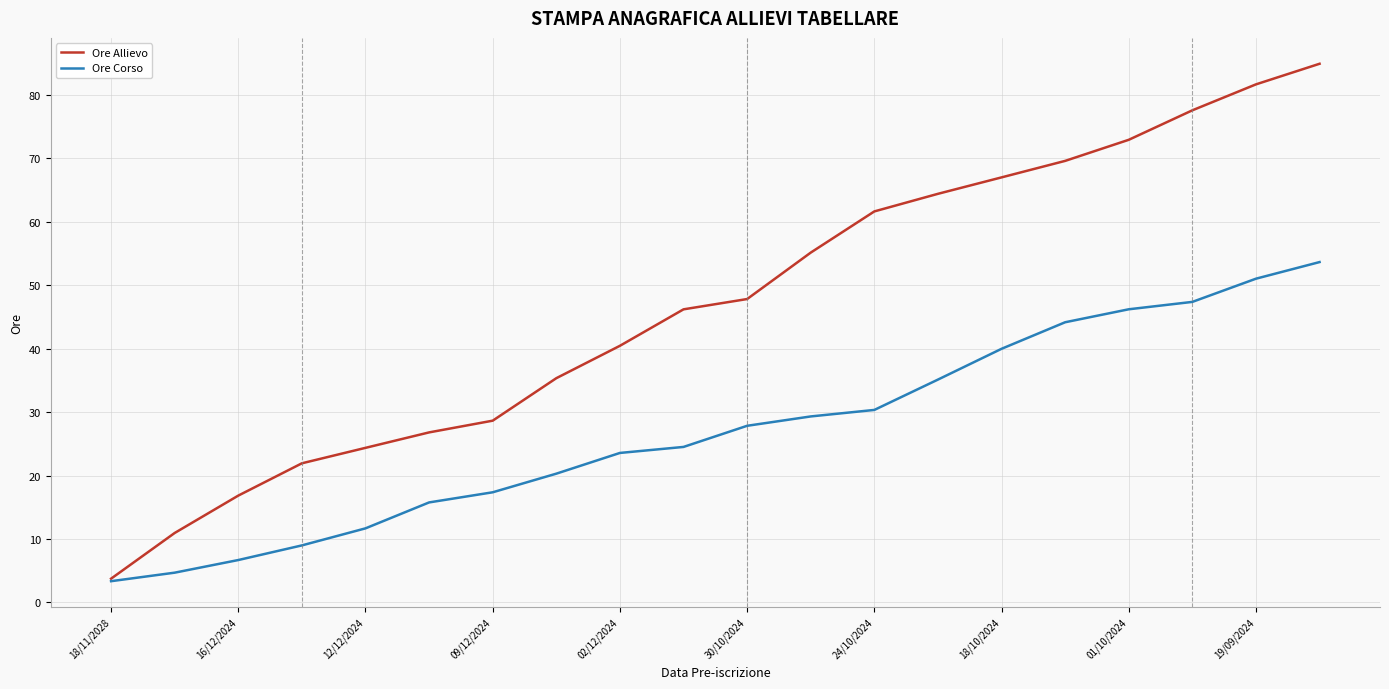

What is the minimum value shown in the chart?

3.4